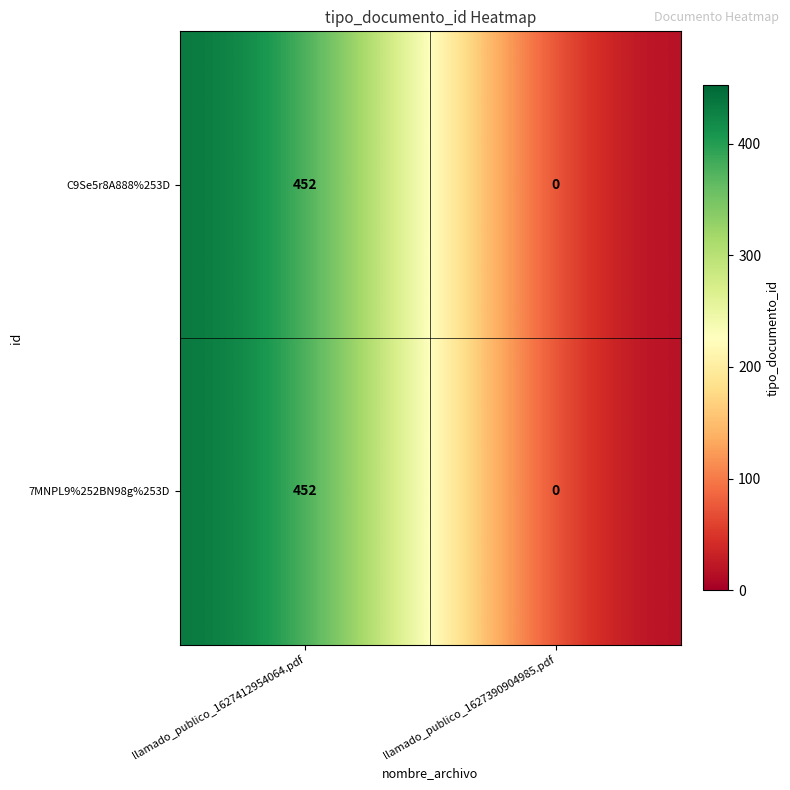

List the labels in order of C9Se5r8A888%253D value, smallest first.

llamado_publico_1627390904985.pdf, llamado_publico_1627412954064.pdf